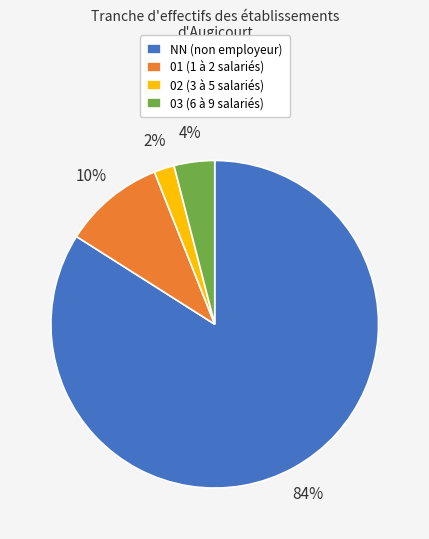

Combined, do 02 (3 à 5 salariés) and NN (non employeur) account for over 50%?

Yes